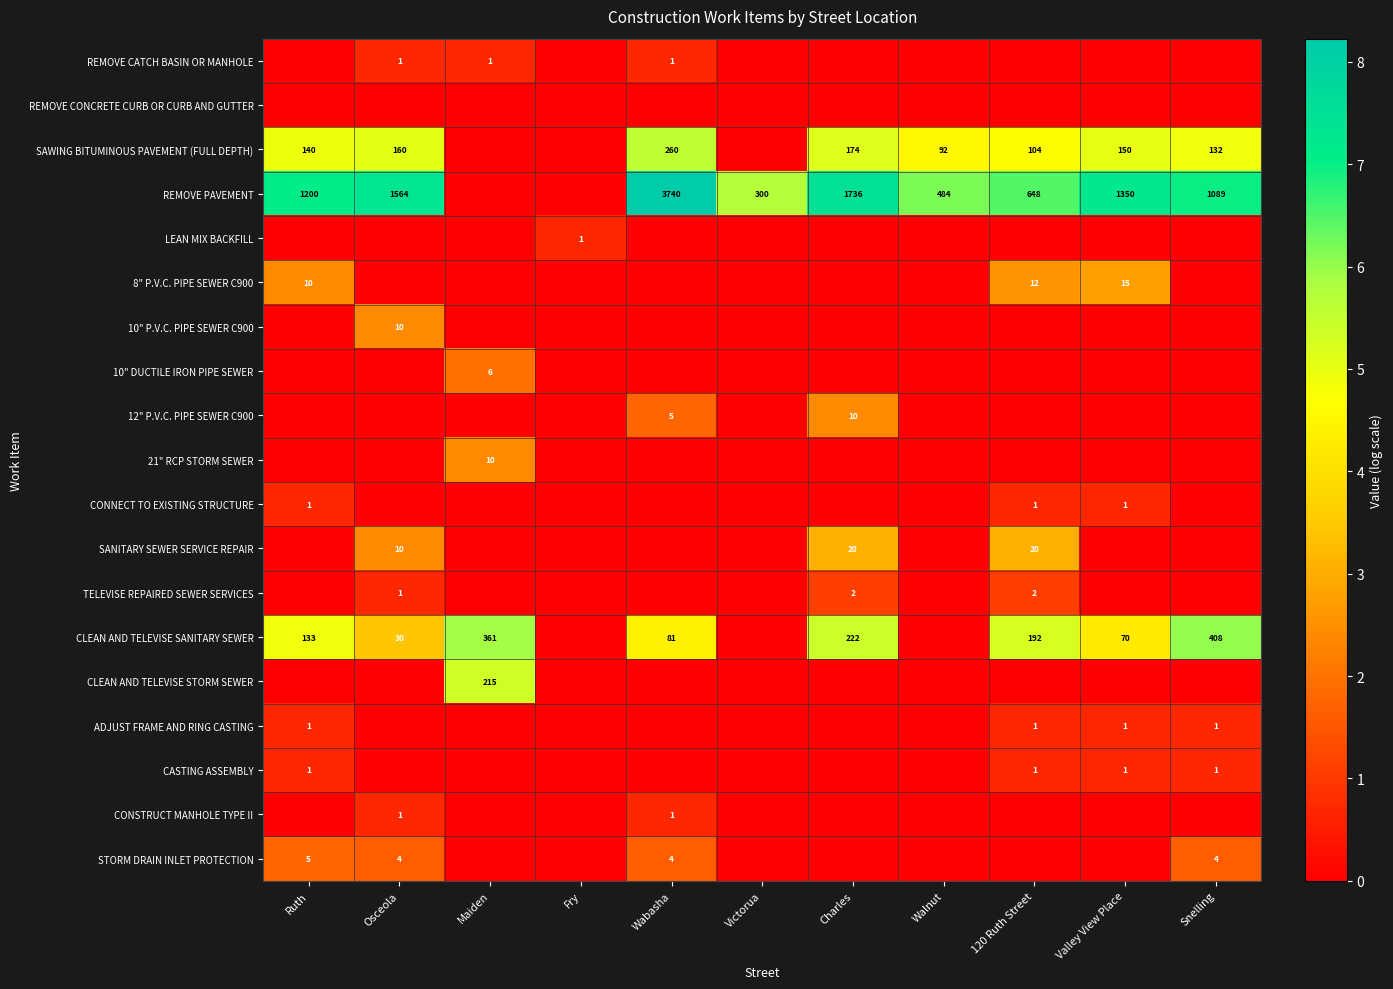

True or false: CLEAN AND TELEVISE SANITARY SEWER has a value of 192 at 120 Ruth Street.

True